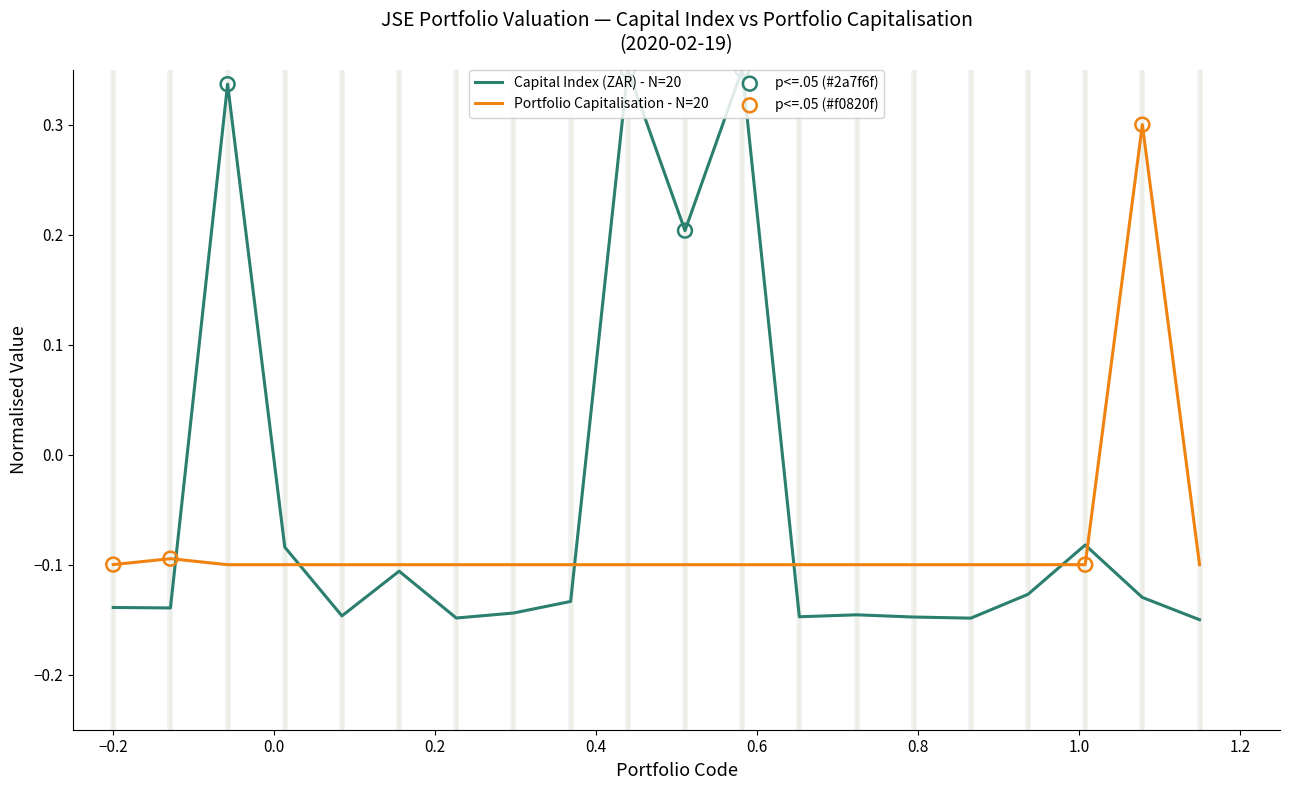

At how many categories does at least one series exceed 0?

5